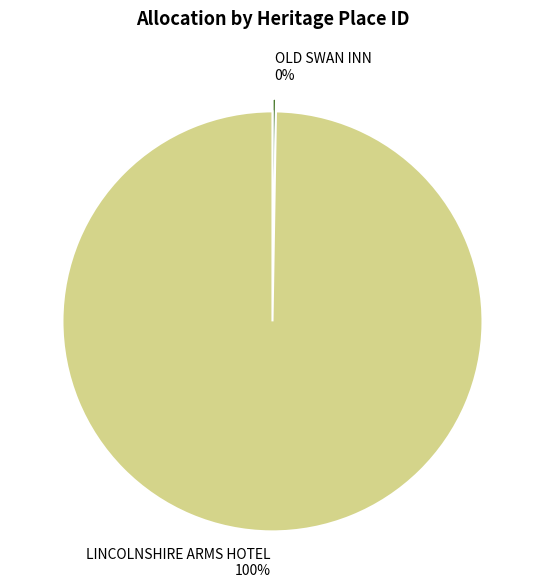

To the nearest percent, what is the average slice percentage?

50%